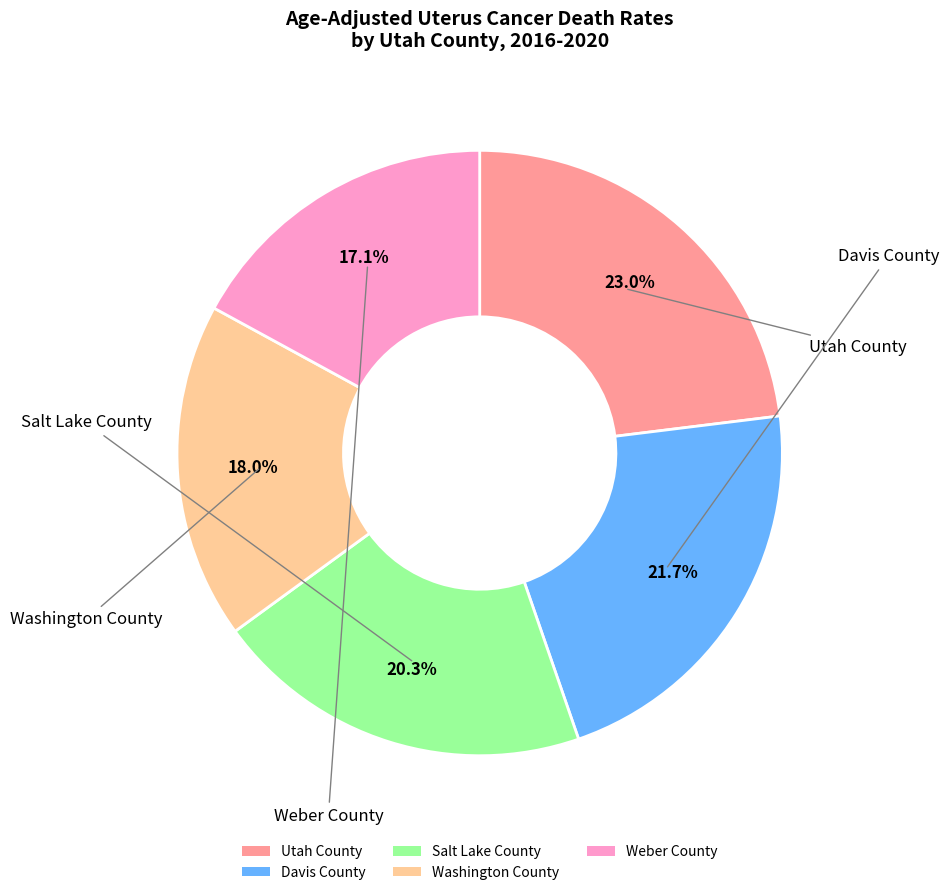

To the nearest percent, what is the difference between the Weber County and Salt Lake County slice percentages?

3%